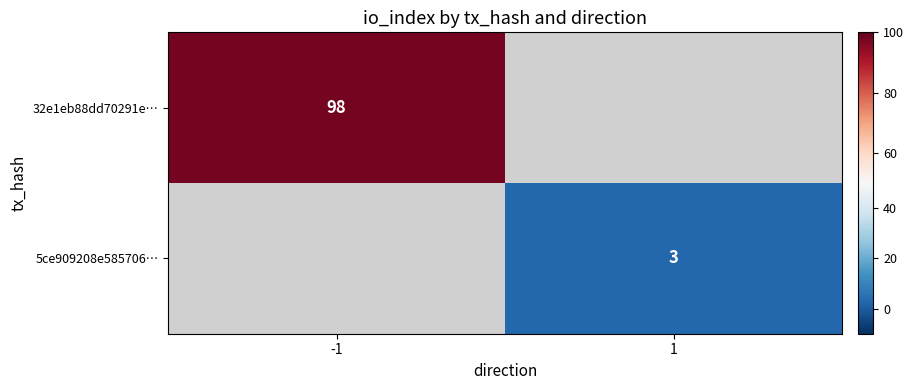

The 5ce909208e585706… series shows 3 at 1. True or false?

True